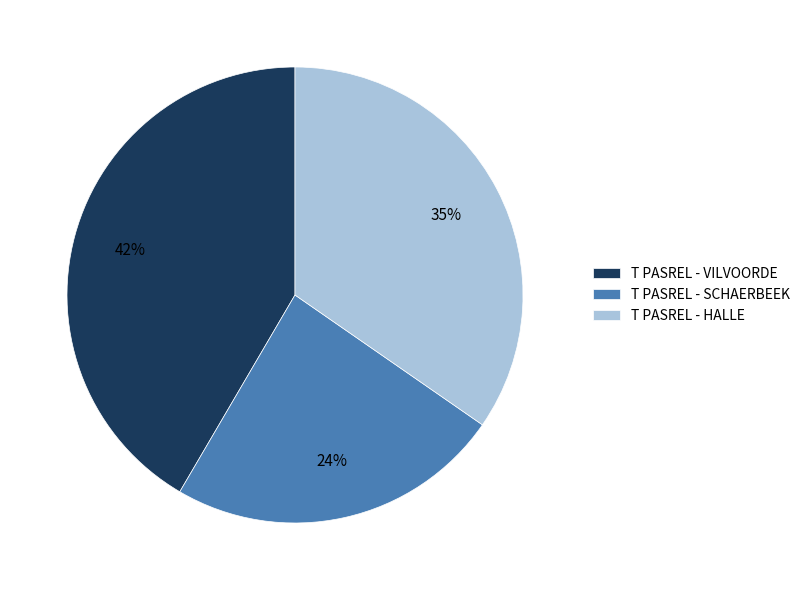

What percentage is the T PASREL - HALLE slice, to the nearest percent?

35%